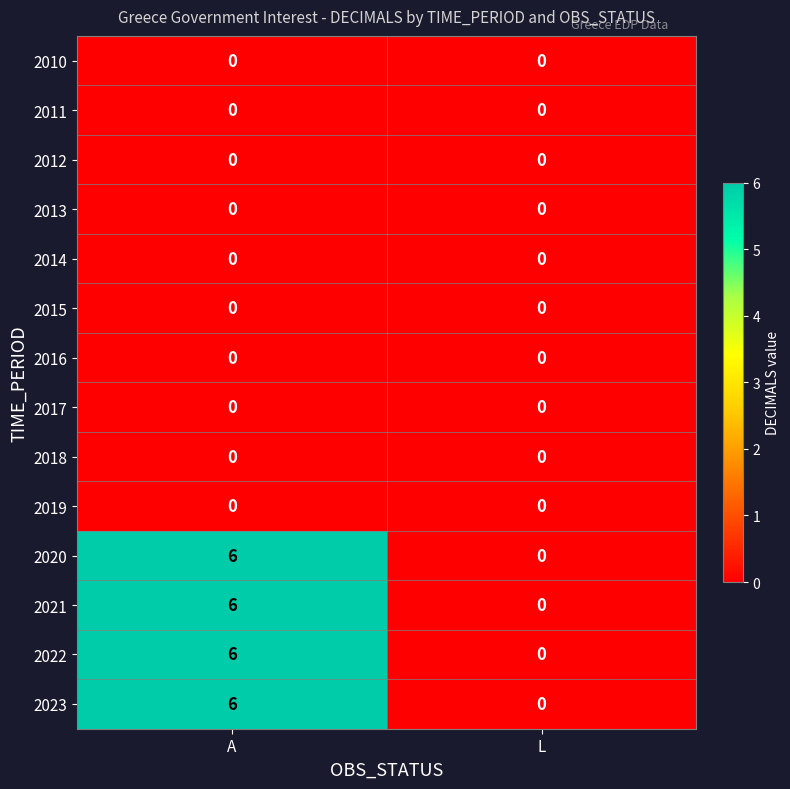

What is the difference between the 2023 values at L and A?

6